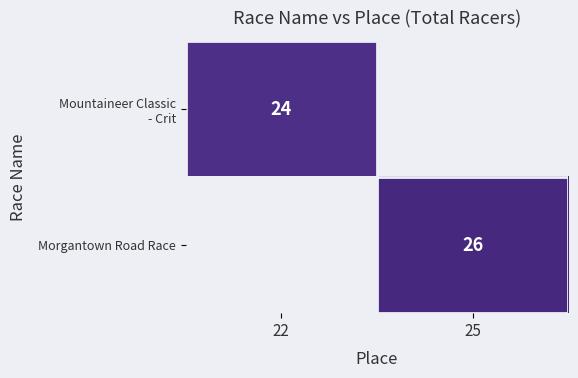

True or false: Morgantown Road Race has a value of 26 at 25.

True